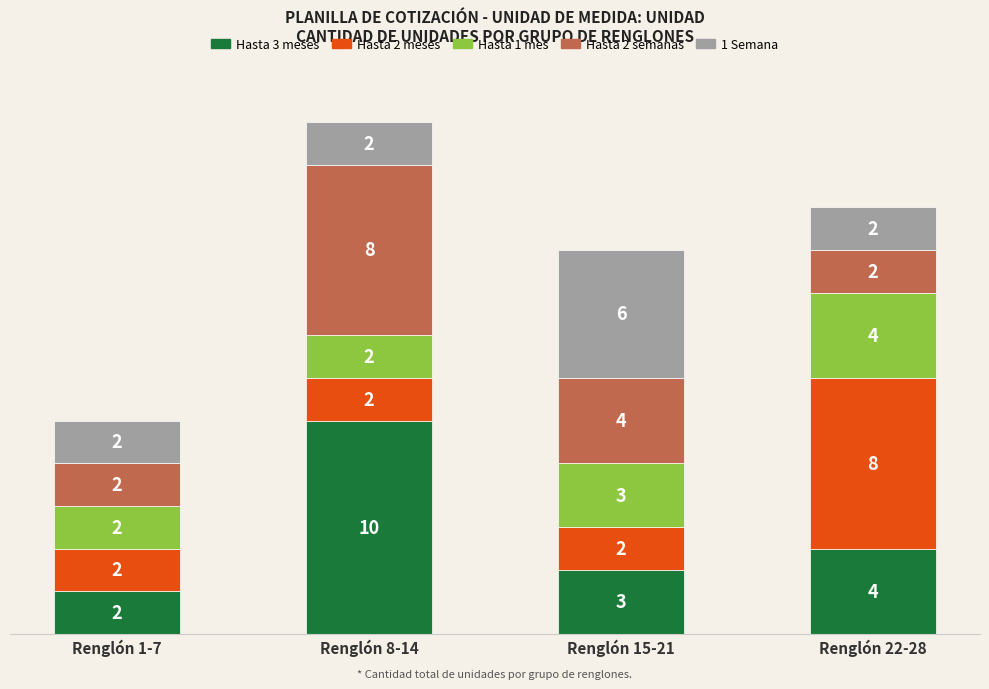

The Hasta 3 meses series shows 6 at Renglón 8-14. True or false?

False